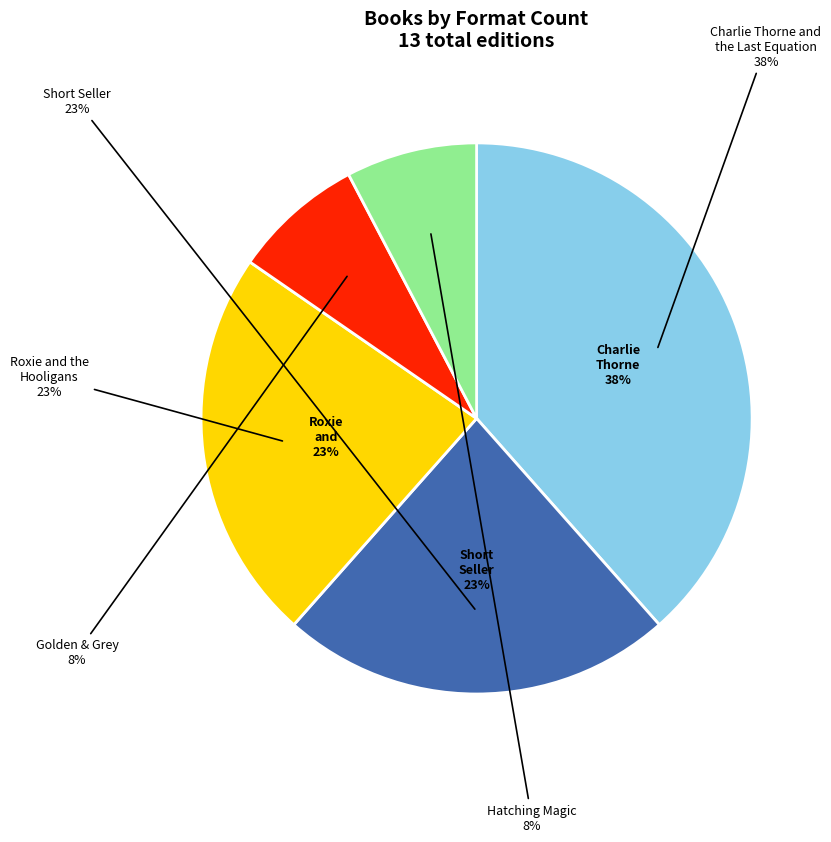

Is it true that Roxie and the Hooligans is 12% of the pie?

False